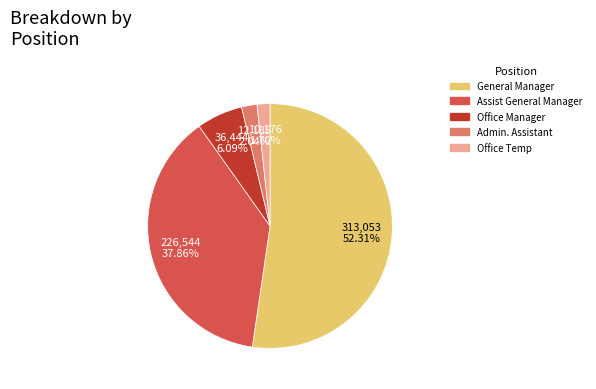

Between Office Temp and Assist General Manager, which is larger?

Assist General Manager